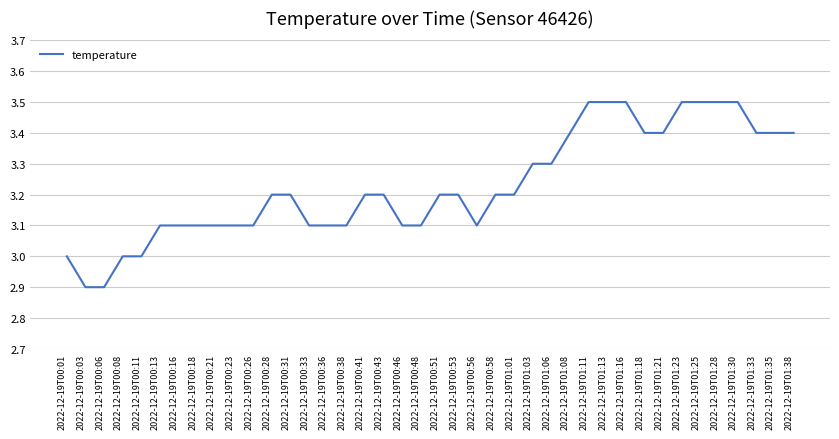

Reading left to right, what are all the values shown in this chart?

3.0	2.9	2.9	3.0	3.0	3.1	3.1	3.1	3.1	3.1	3.1	3.2	3.2	3.1	3.1	3.1	3.2	3.2	3.1	3.1	3.2	3.2	3.1	3.2	3.2	3.3	3.3	3.4	3.5	3.5	3.5	3.4	3.4	3.5	3.5	3.5	3.5	3.4	3.4	3.4